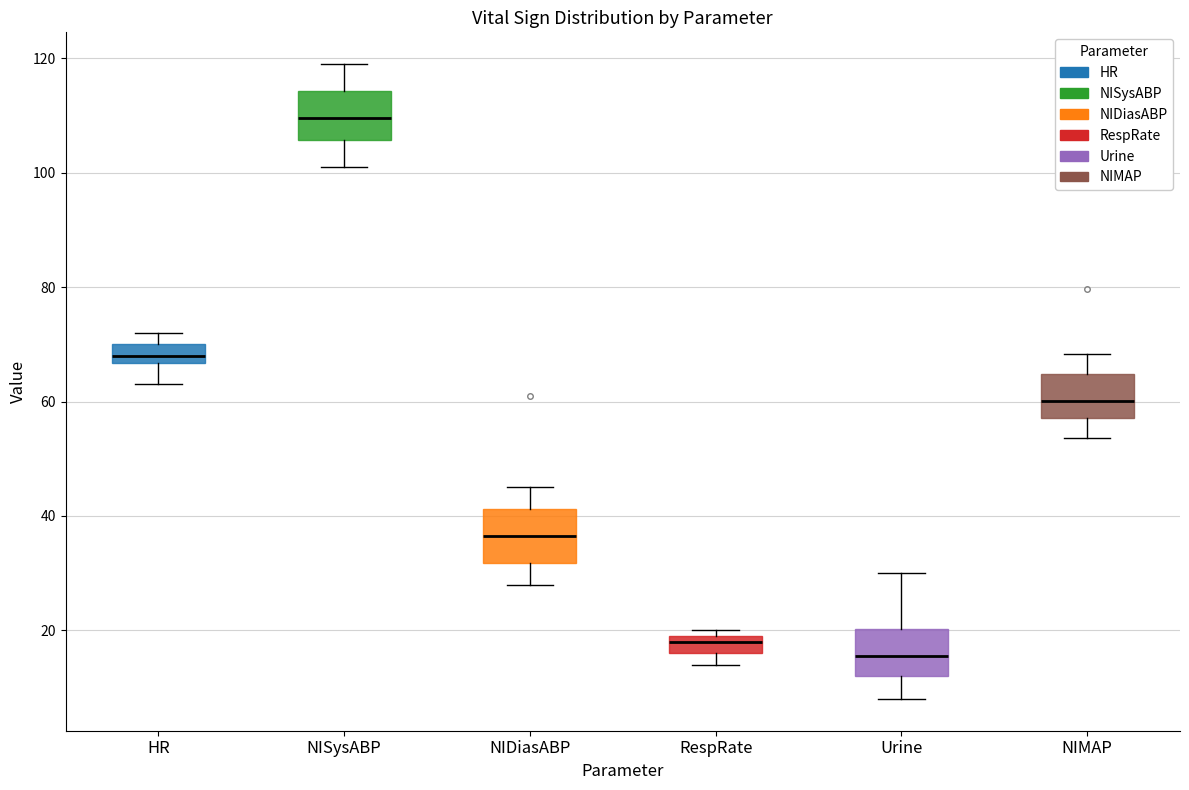

Reading left to right, read every box against the y-axis: the position of its median line, the range the box covers, and the ends of its whiskers. The values are not printed on the chart, so give them approximately, as read against the axis.

HR: median 68, box 66 to 70, whiskers 64 to 72
NISysABP: median 110, box 106 to 114, whiskers 102 to 120
NIDiasABP: median 36, box 32 to 42, whiskers 28 to 46
RespRate: median 18, box 16 to 20, whiskers 14 to 20 (just above the box's upper edge)
Urine: median 16, box 12 to 20, whiskers 8 to 30
NIMAP: median 60, box 58 to 64, whiskers 54 to 68